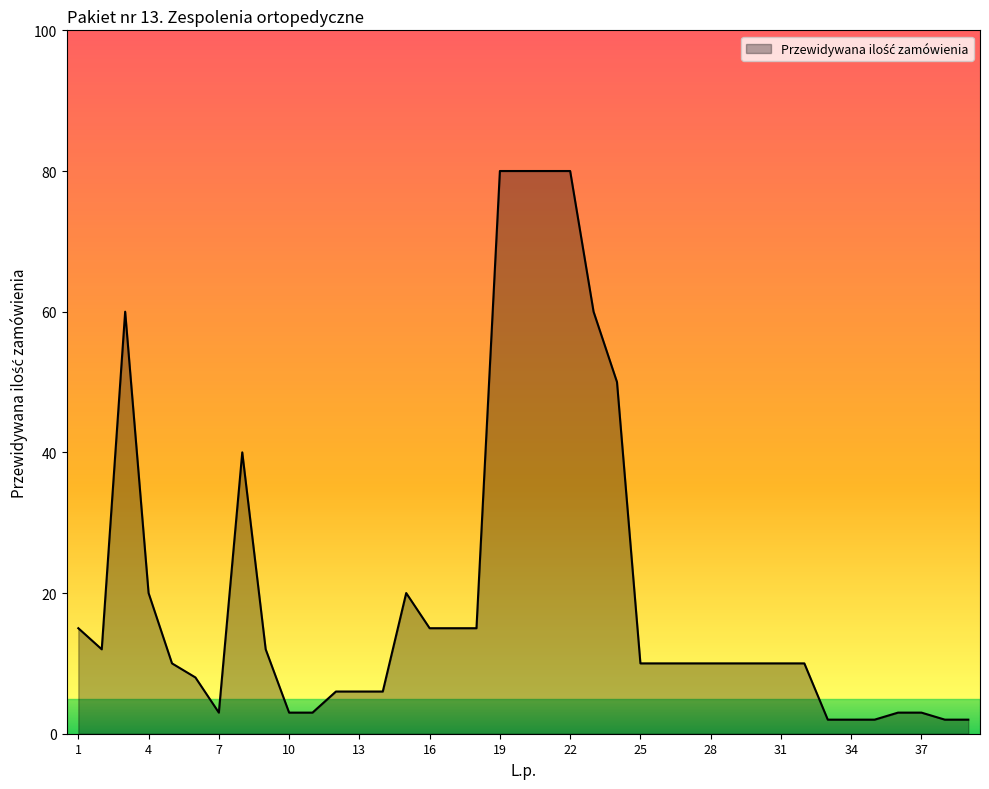

Reading left to right, extract all data points from this chart.

15	12	60	20	10	8	3	40	12	3	3	6	6	6	20	15	15	15	80	80	80	80	60	50	10	10	10	10	10	10	10	10	2	2	2	3	3	2	2